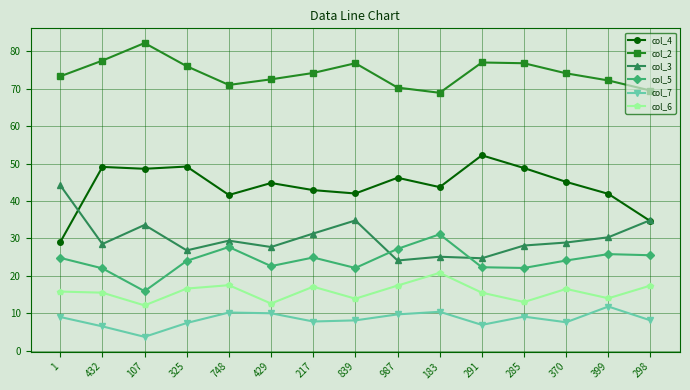

What are all the series names shown in the legend?

col_4, col_2, col_3, col_5, col_7, col_6